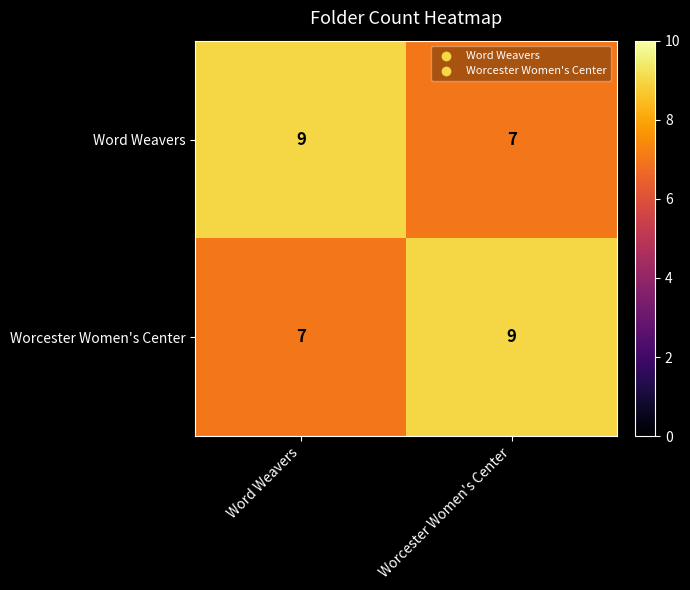

What is the sum of the Word Weavers values at Worcester Women's Center and Word Weavers?

16